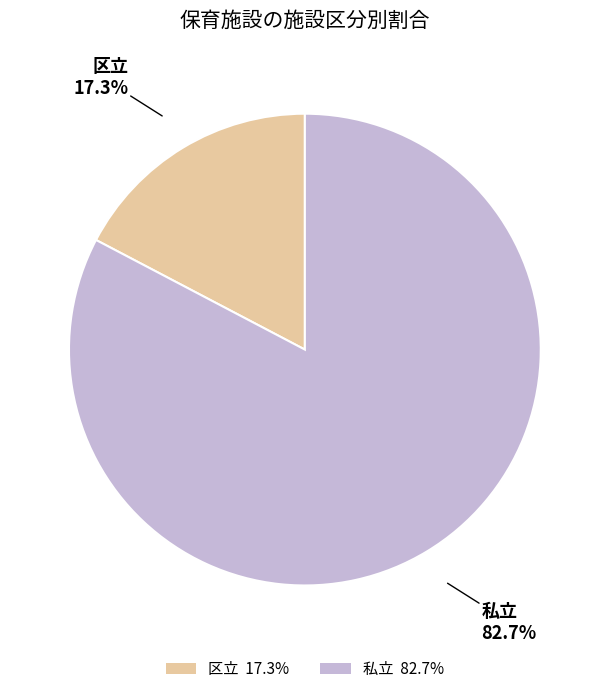

Count the number of slices in the pie.

2